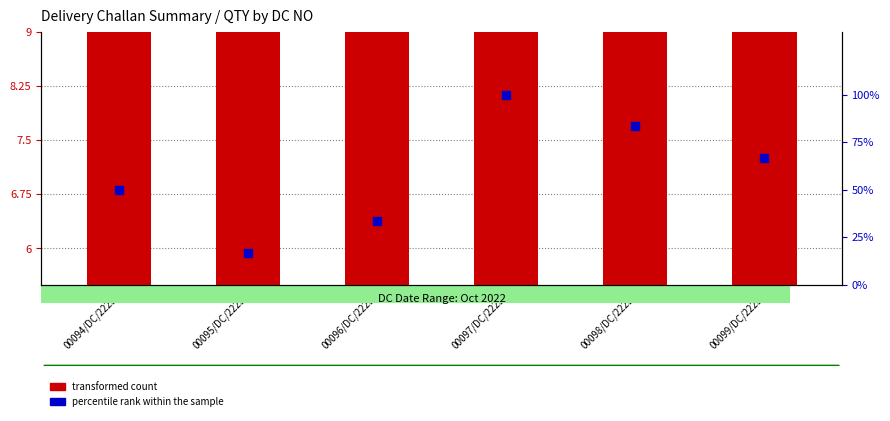

What are all the series names shown in the legend?

transformed count, percentile rank within the sample